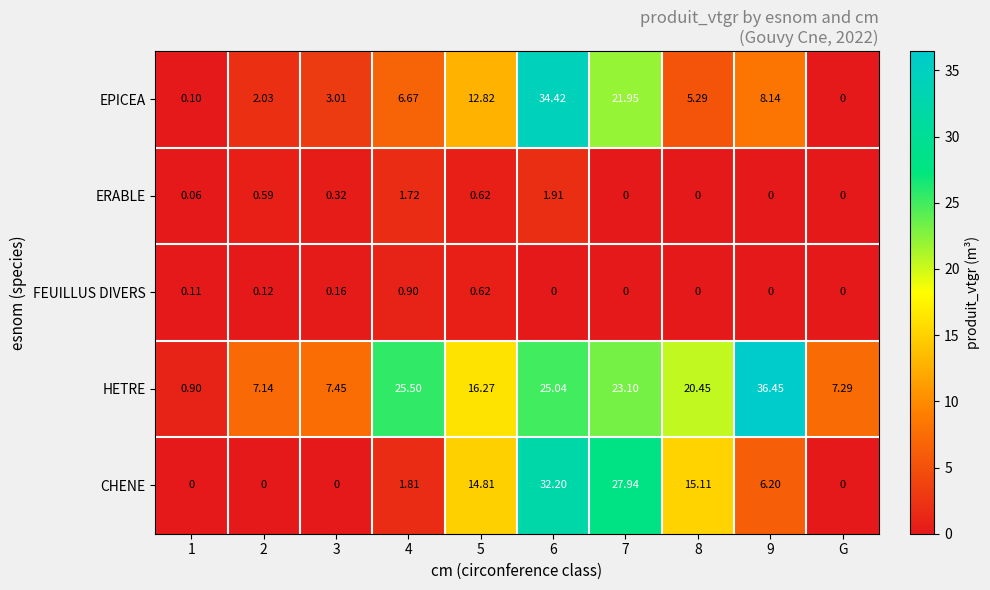

At which category is the sum across all series the highest?

6